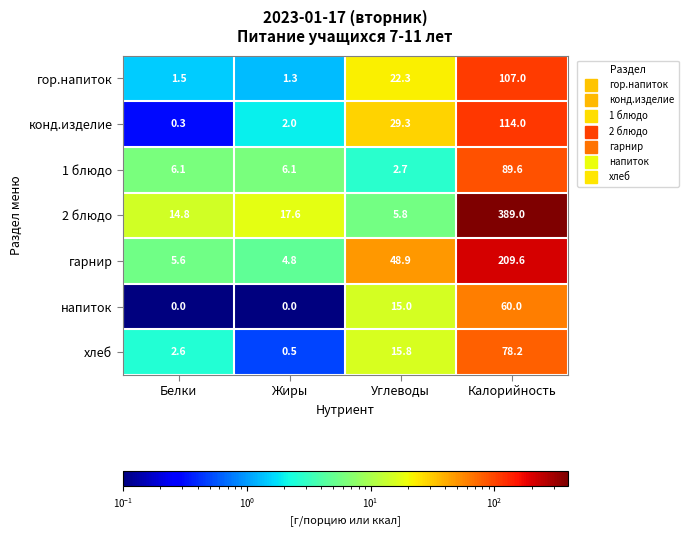

The 1 блюдо series shows 6.1 at Жиры. True or false?

True